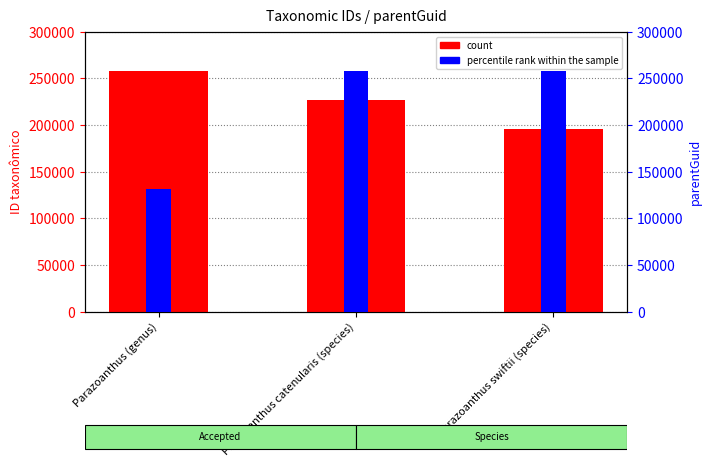

At which category is the sum across all series the highest?

Parazoanthus catenularis (species)